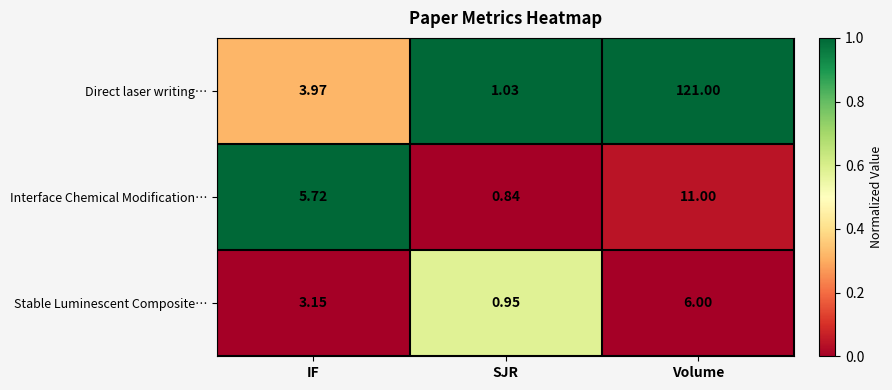

Which label corresponds to the largest value in the chart?

Volume